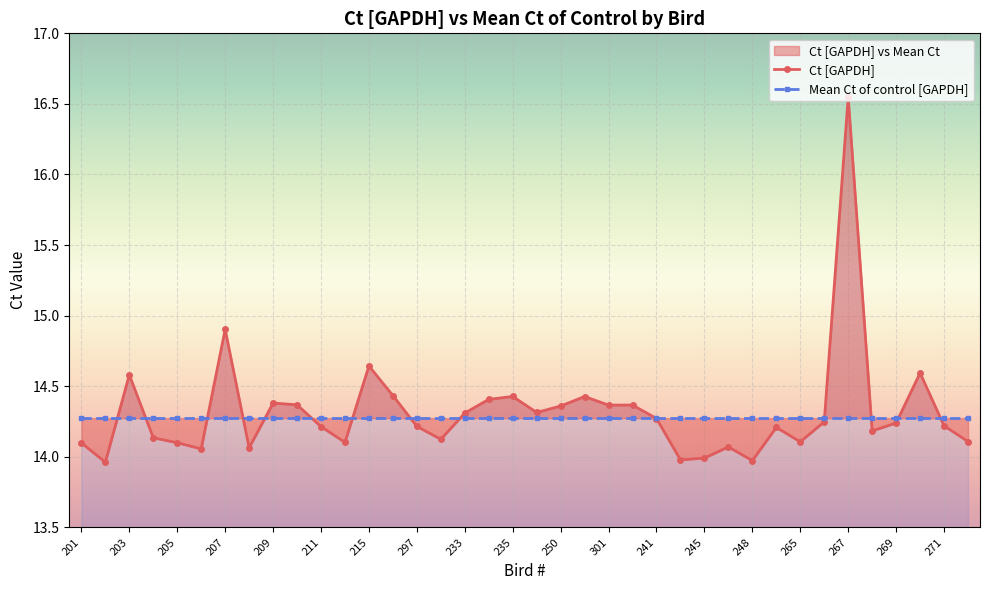

What position from the left is 270?

36